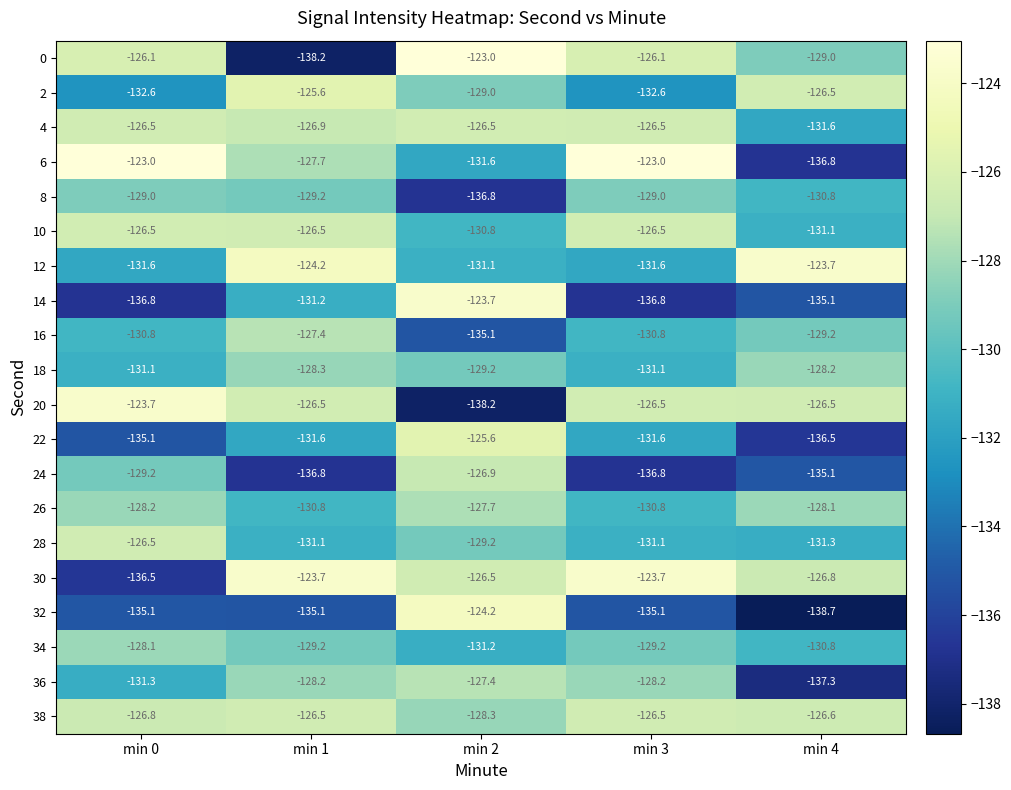

The 20 series shows -192.0 at min 1. True or false?

False